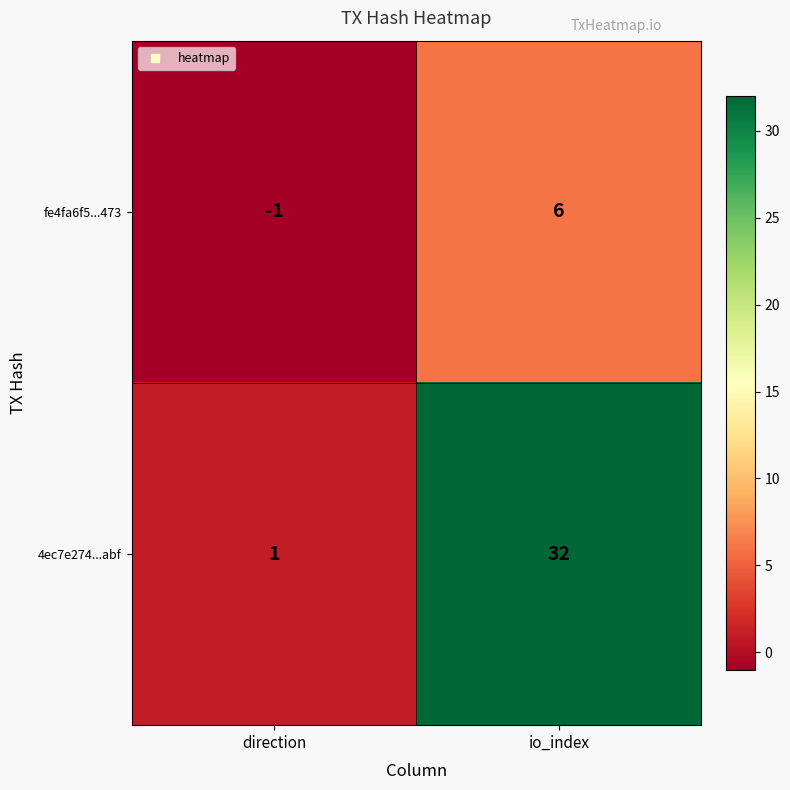

Which series has the largest total across all categories?

4ec7e274...abf